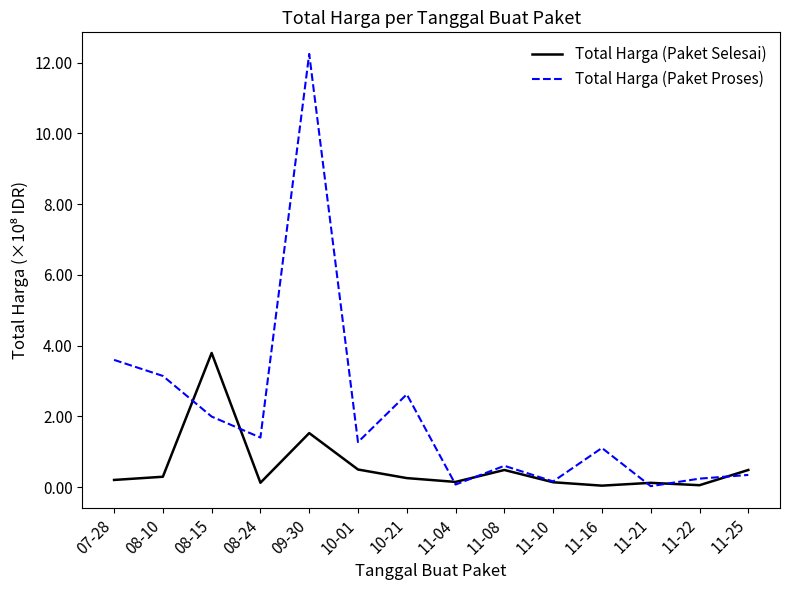

At which label does Total Harga (Paket Proses) first exceed 1?

07-28